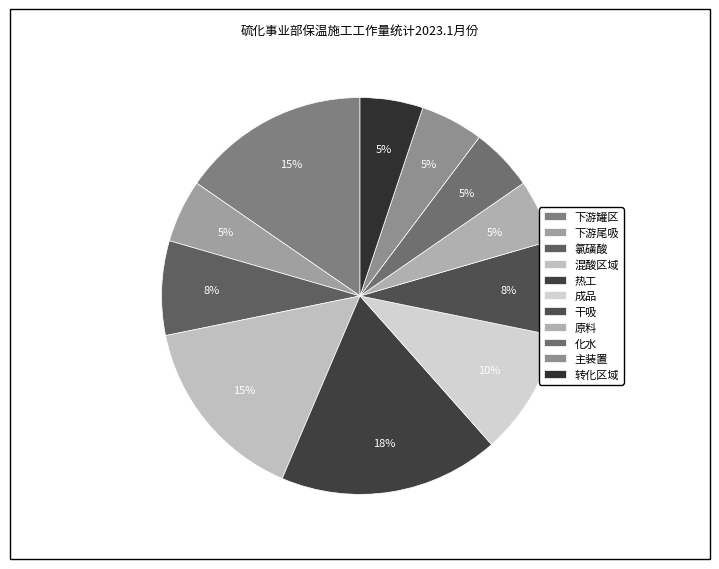

What percentage is the 下游尾吸 slice, to the nearest percent?

5%